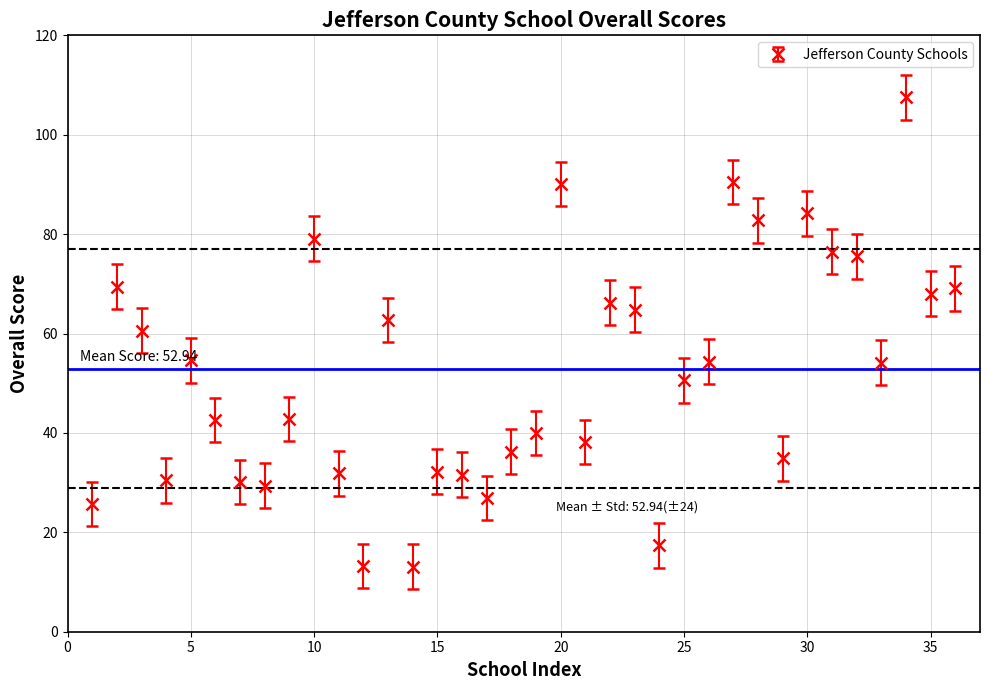

What is the value of the 1st point from the left?

25.7